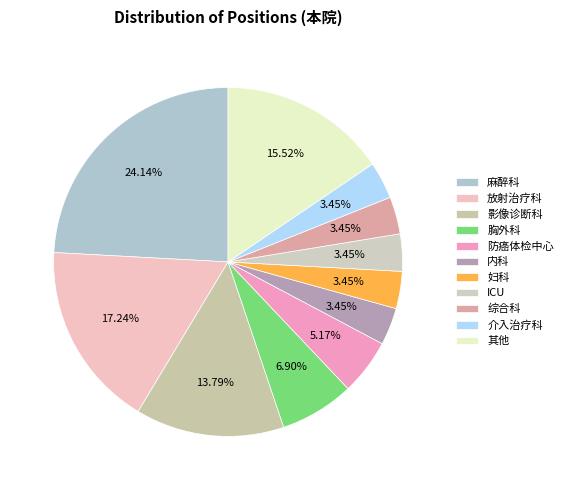

True or false: 胸外科 accounts for 10% of the total.

False